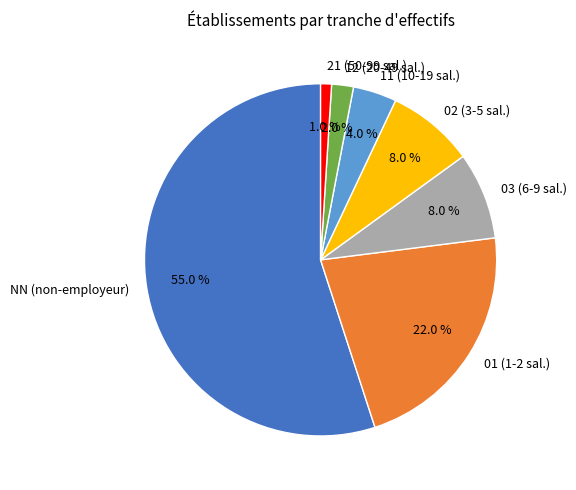

How much of the chart is everything except 01 (1-2 sal.)?

78.0%